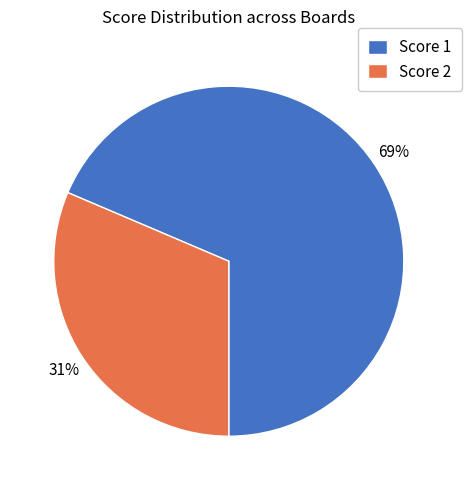

Is there a majority slice in this chart?

Yes